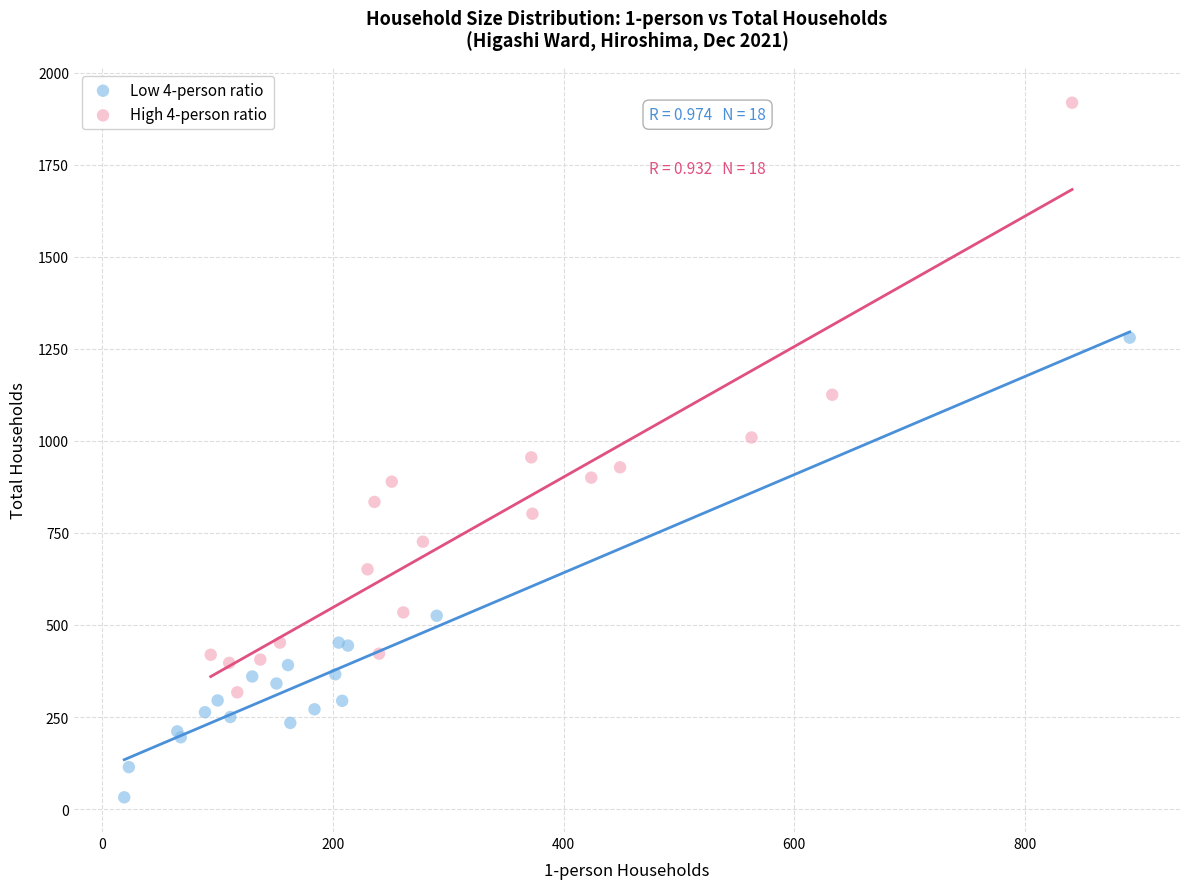

Which series has the largest Y range (max minus min)?

High 4-person ratio